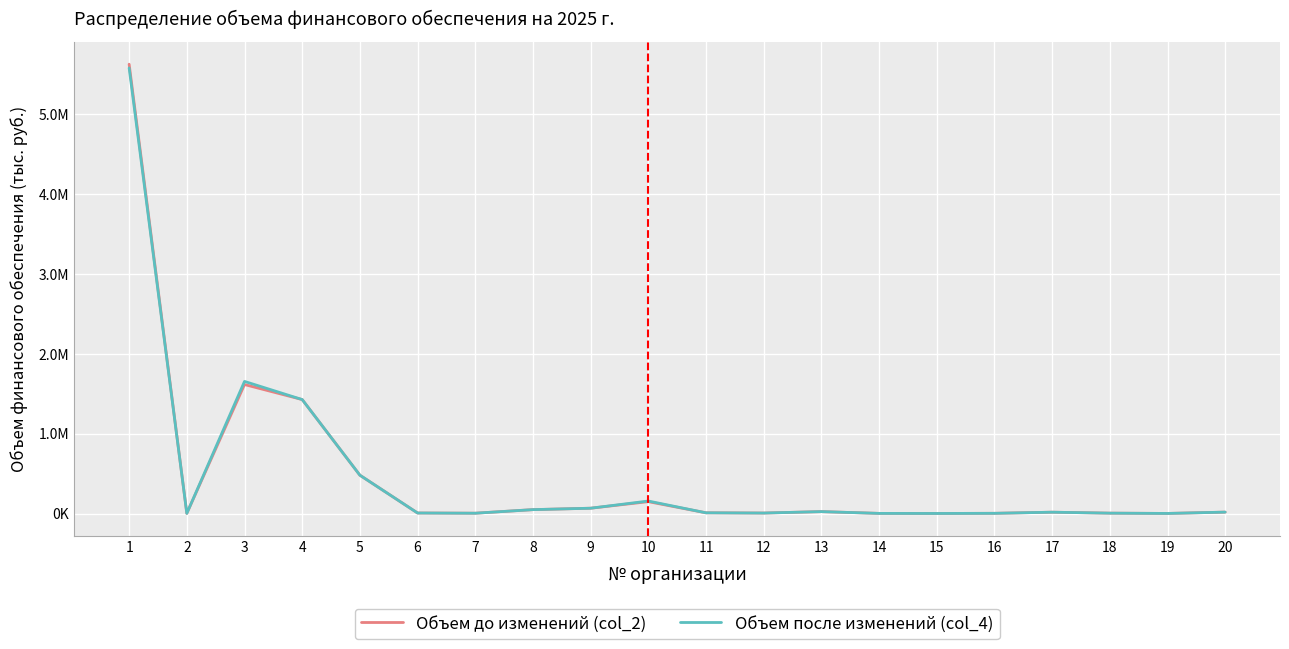

What are all the series names shown in the legend?

Объем до изменений (col_2), Объем после изменений (col_4)